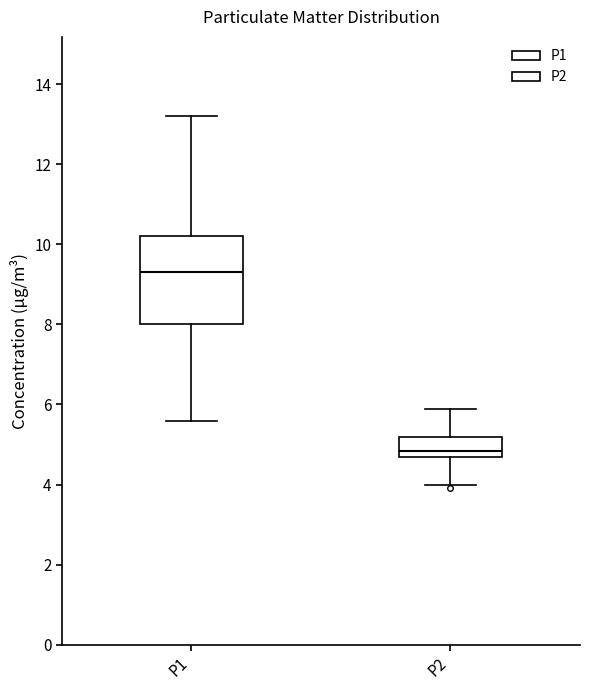

Reading left to right, read every box against the y-axis: the position of its median line, the range the box covers, and the ends of its whiskers. The values are not printed on the chart, so give them approximately, as read against the axis.

P1: median 9.4, box 8.0 to 10.2, whiskers 5.6 to 13.2
P2: median 4.8, box 4.6 to 5.2, whiskers 4.0 to 5.8